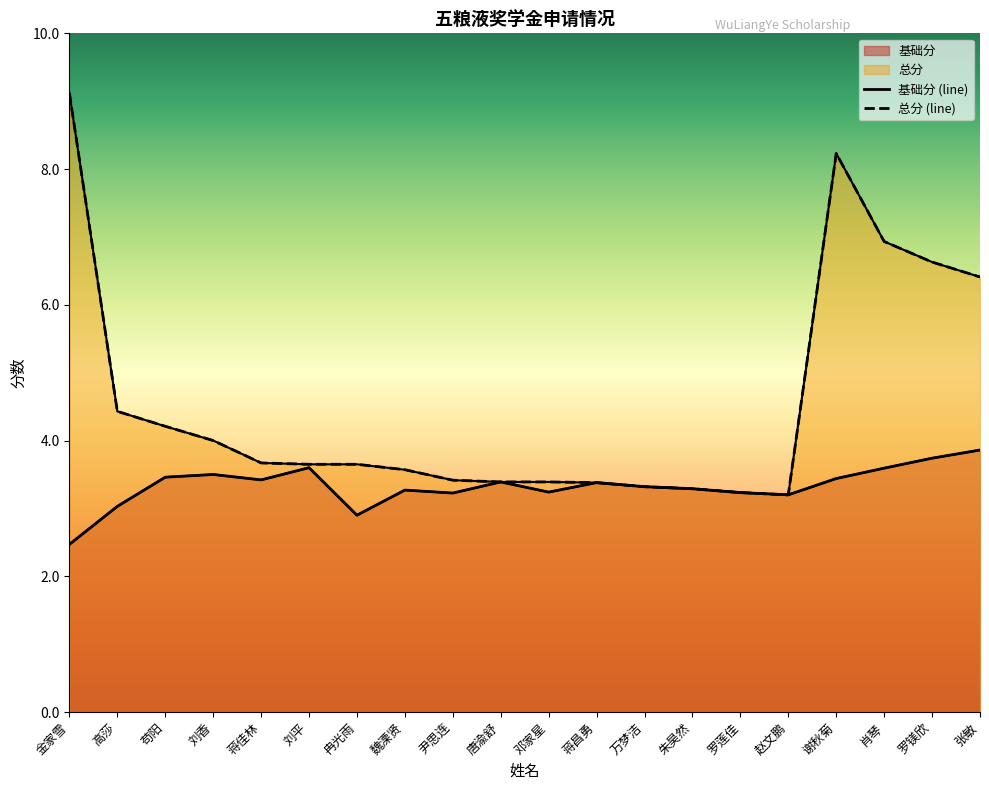

What is the label of the 15th point from the right?

刘平